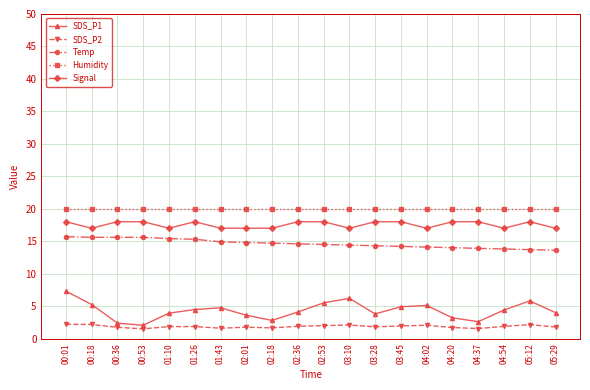

The Temp series shows 14.8 at 02:01. True or false?

True